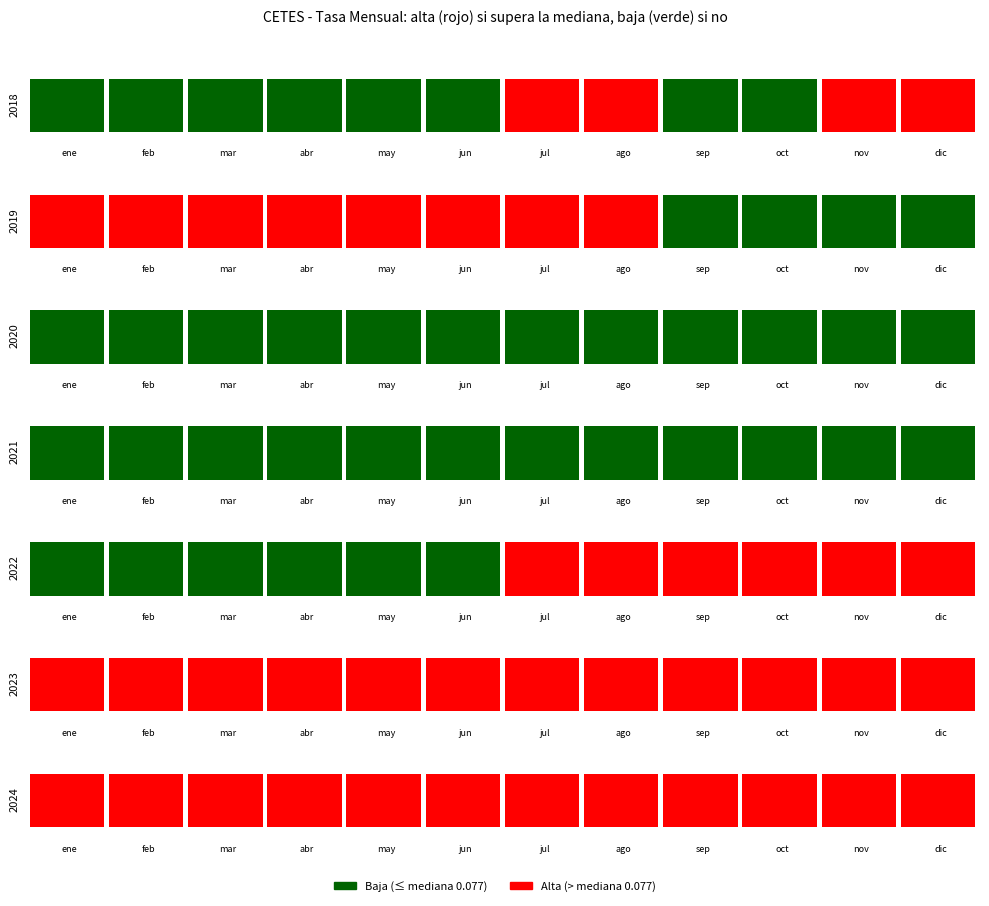

Count the 2018 values in the range 0 to 1.

12